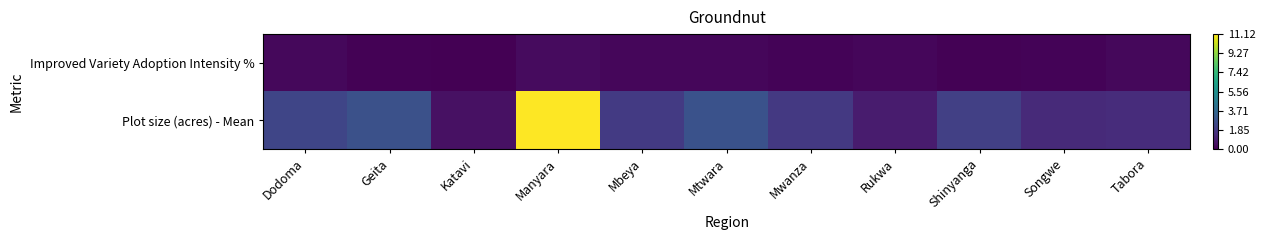

Which series changed the most between Geita and Shinyanga?

Plot size (acres) - Mean